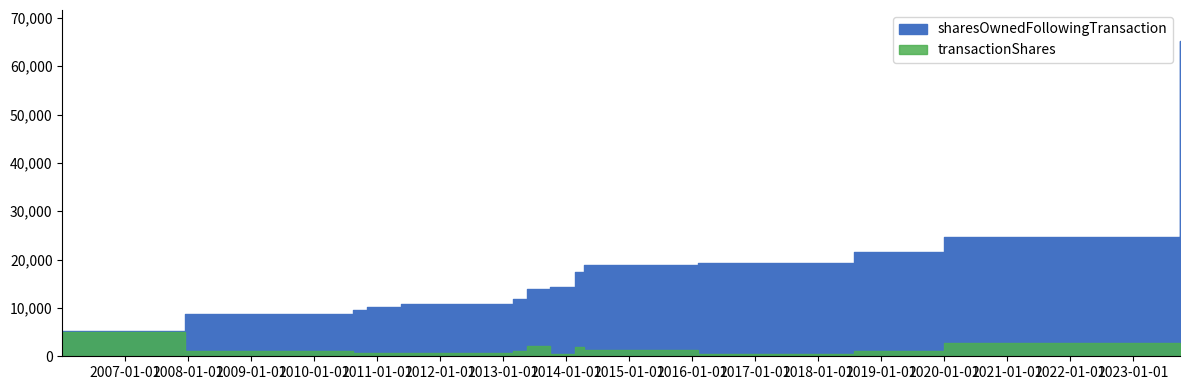

What is the label of the 2nd point from the left?

2006-03-08